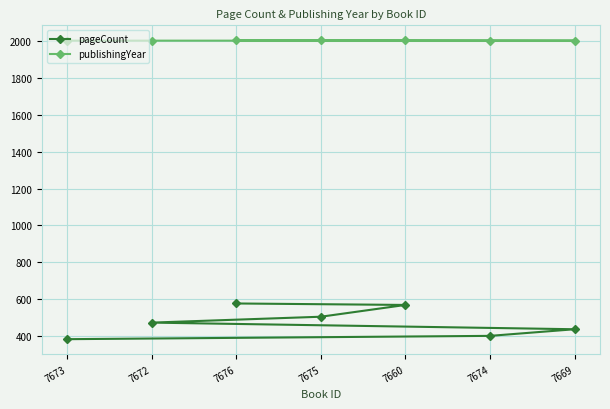

Read the pageCount value at 7660, to the nearest 50.

550